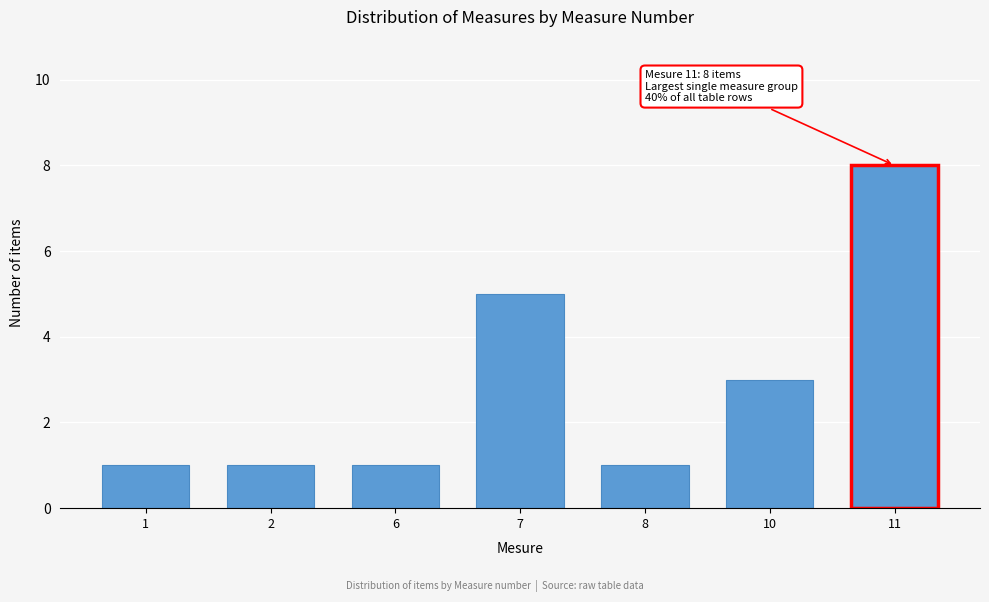

Reading left to right, what are all the values shown in this chart?

1=1	2=1	6=1	7=5	8=1	10=3	11=8